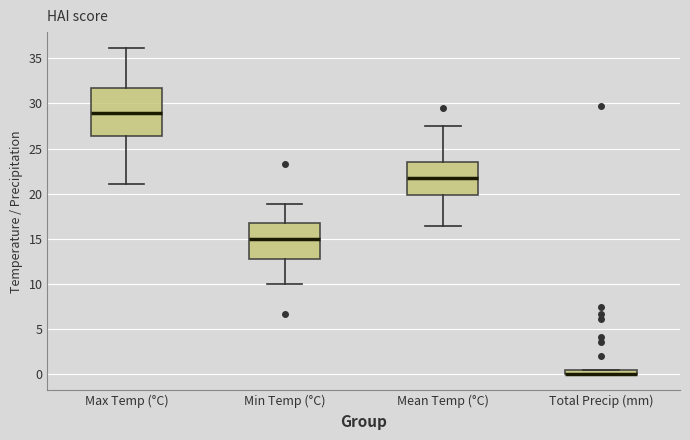

Where is the lower edge of the box for Total Precip (mm) on the y-axis? The values are not printed on the chart, so give them approximately, as read against the axis.

0.0